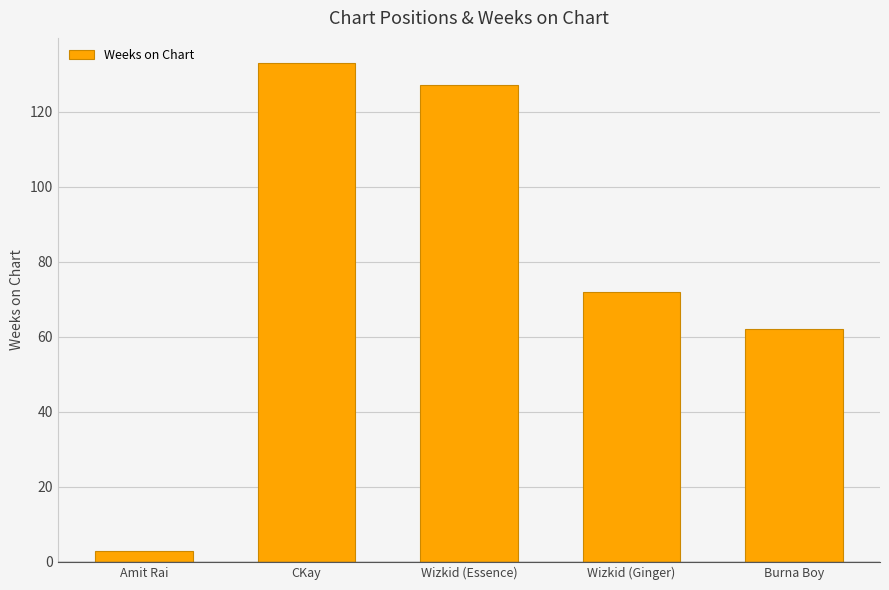

At which category does the chart reach its minimum across all series?

Amit Rai